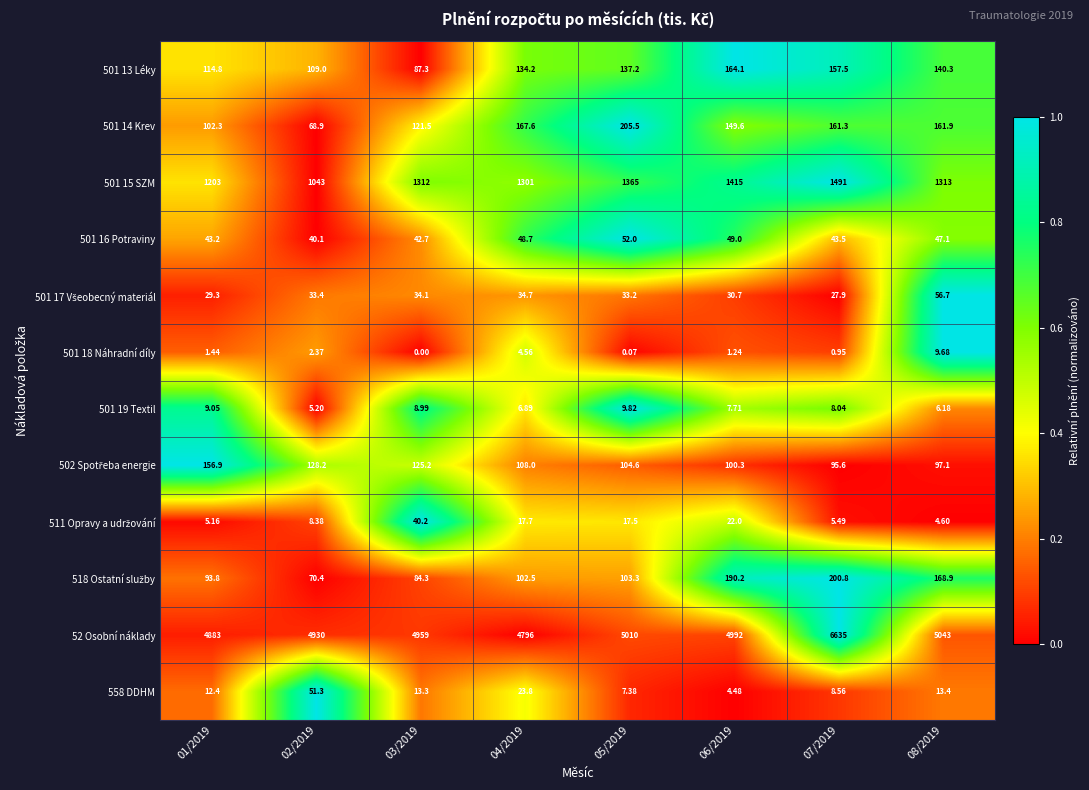

Which series has the largest total across all categories?

52 Osobní náklady